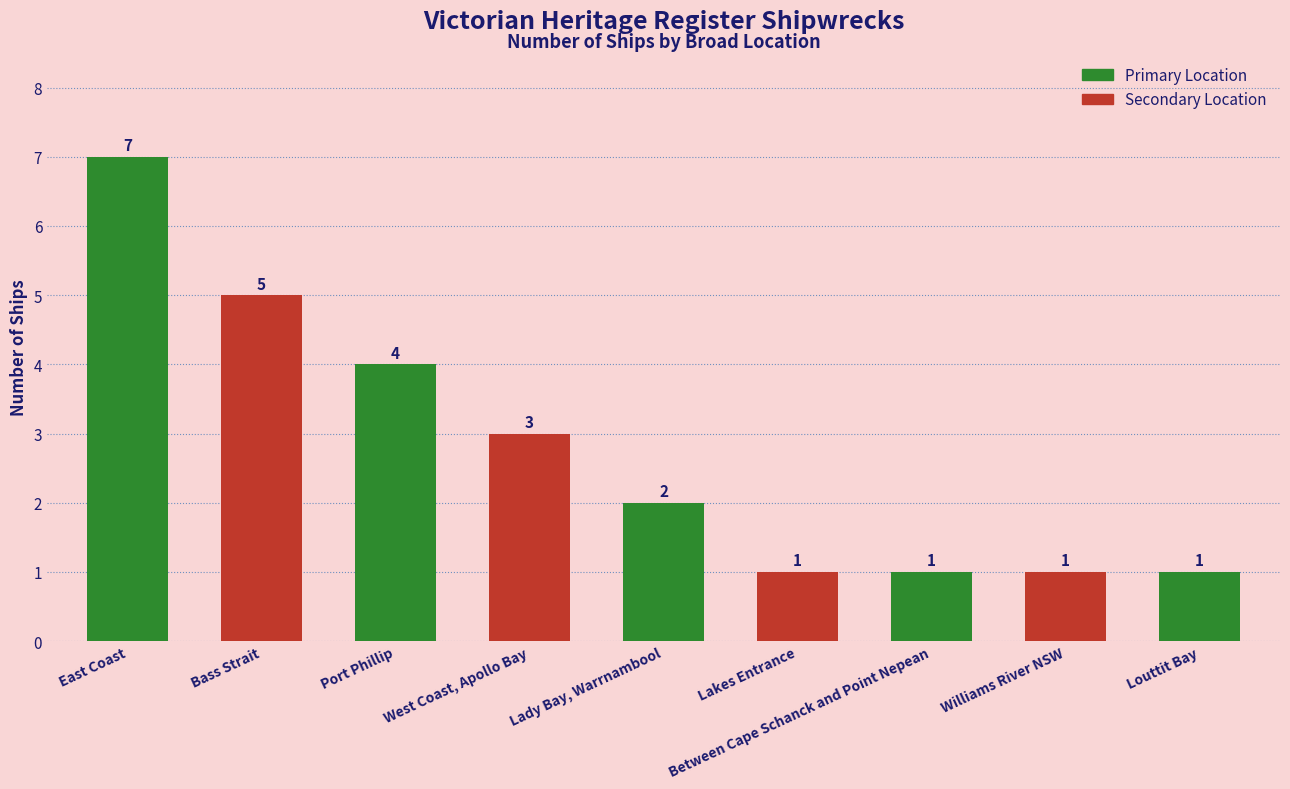

Reading right to left, extract all data points from this chart.

Louttit Bay=1	Williams River NSW=1	Between Cape Schanck and Point Nepean=1	Lakes Entrance=1	Lady Bay, Warrnambool=2	West Coast, Apollo Bay=3	Port Phillip=4	Bass Strait=5	East Coast=7